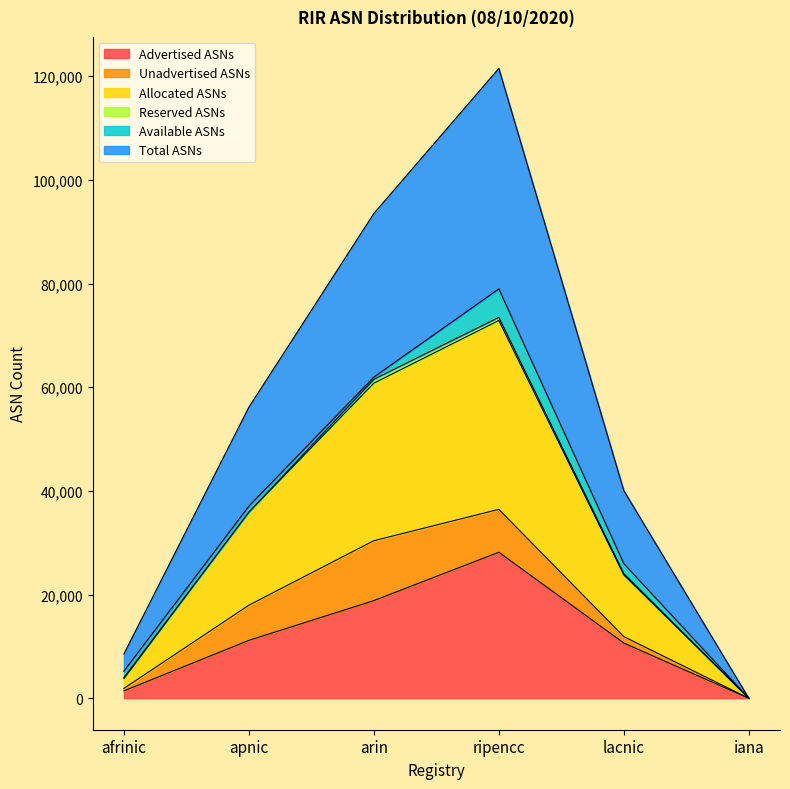

At which label does Allocated ASNs first exceed 17951?

arin